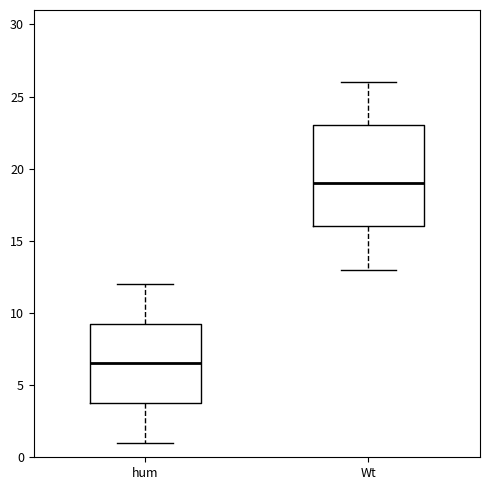

Which box's median line is the lowest?

hum